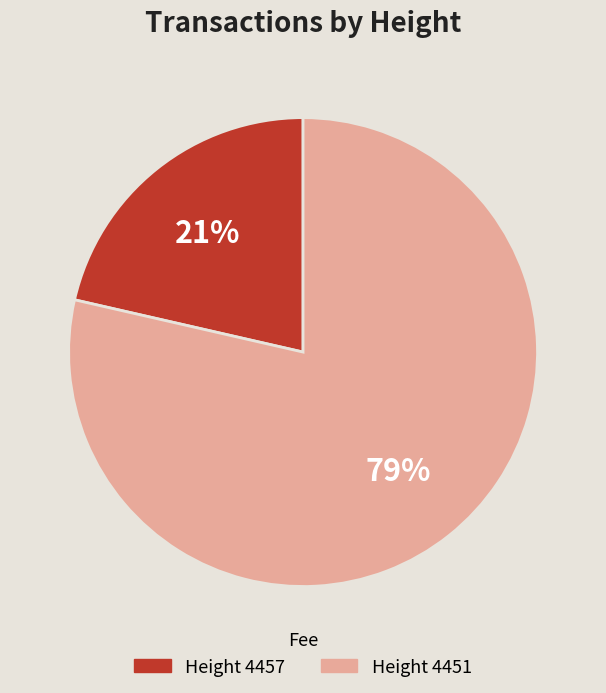

The Height 4457 slice represents 21% of the pie. True or false?

True